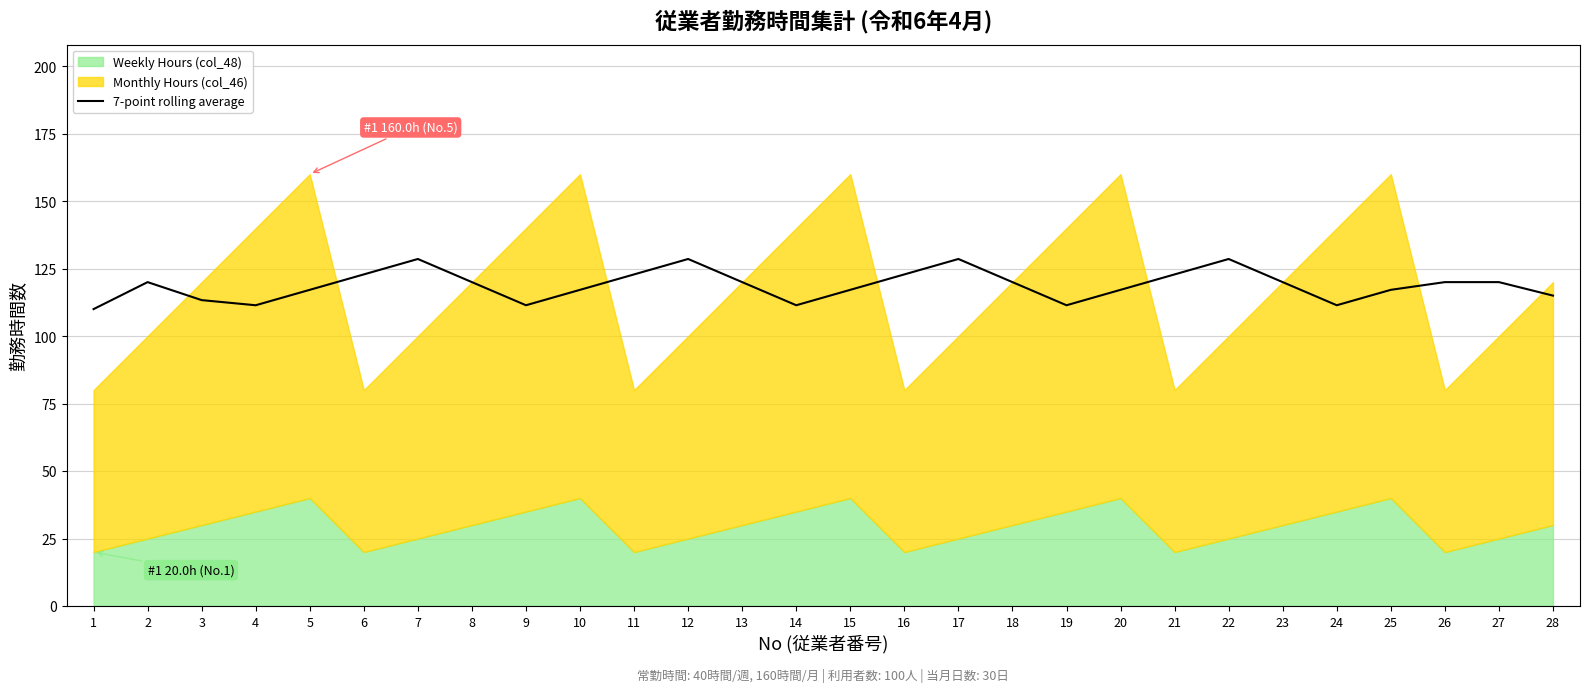

True or false: 7-point rolling average has a value of 34.2 at 27.

False